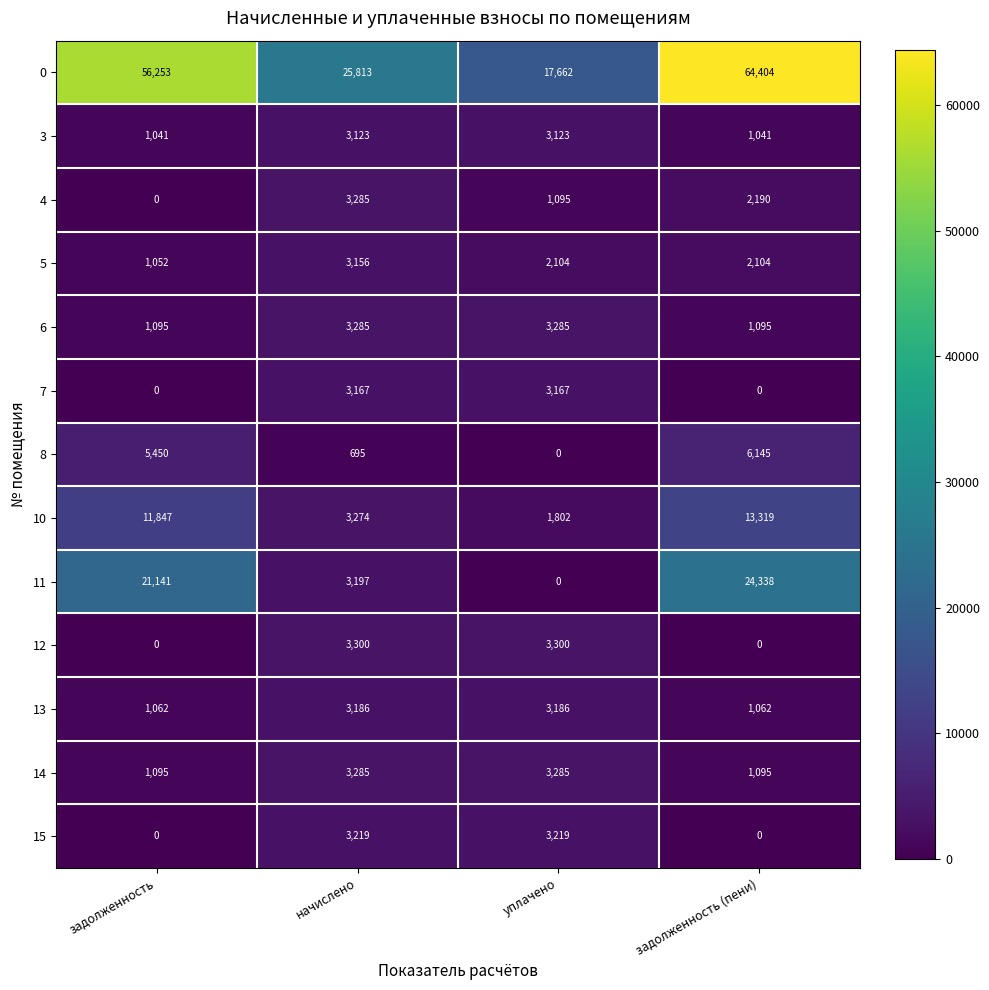

List the labels in order of 11 value, largest first.

задолженность (пени), задолженность, начислено, уплачено